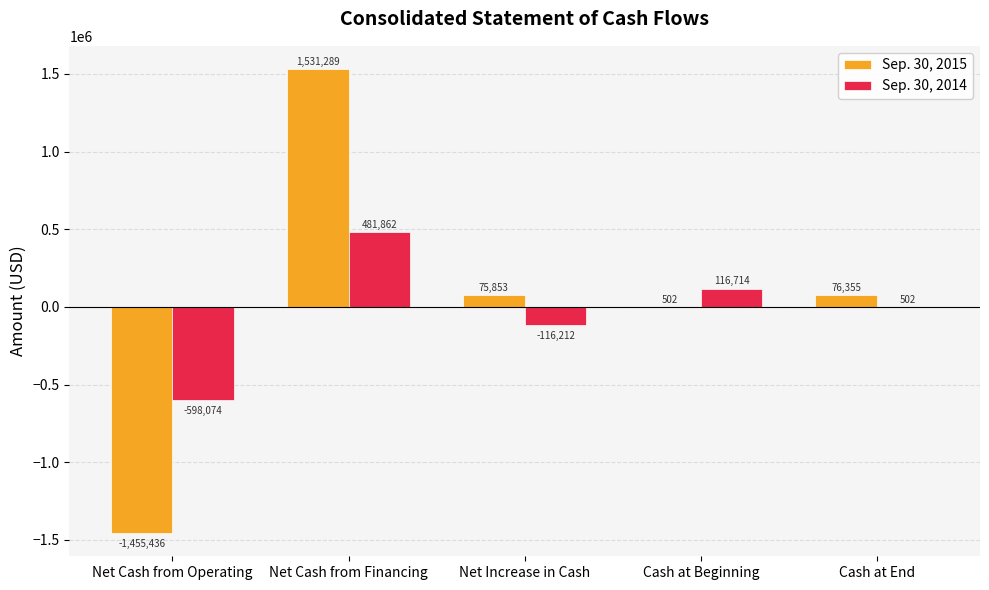

Which label corresponds to the largest value in the chart?

Net Cash from Financing